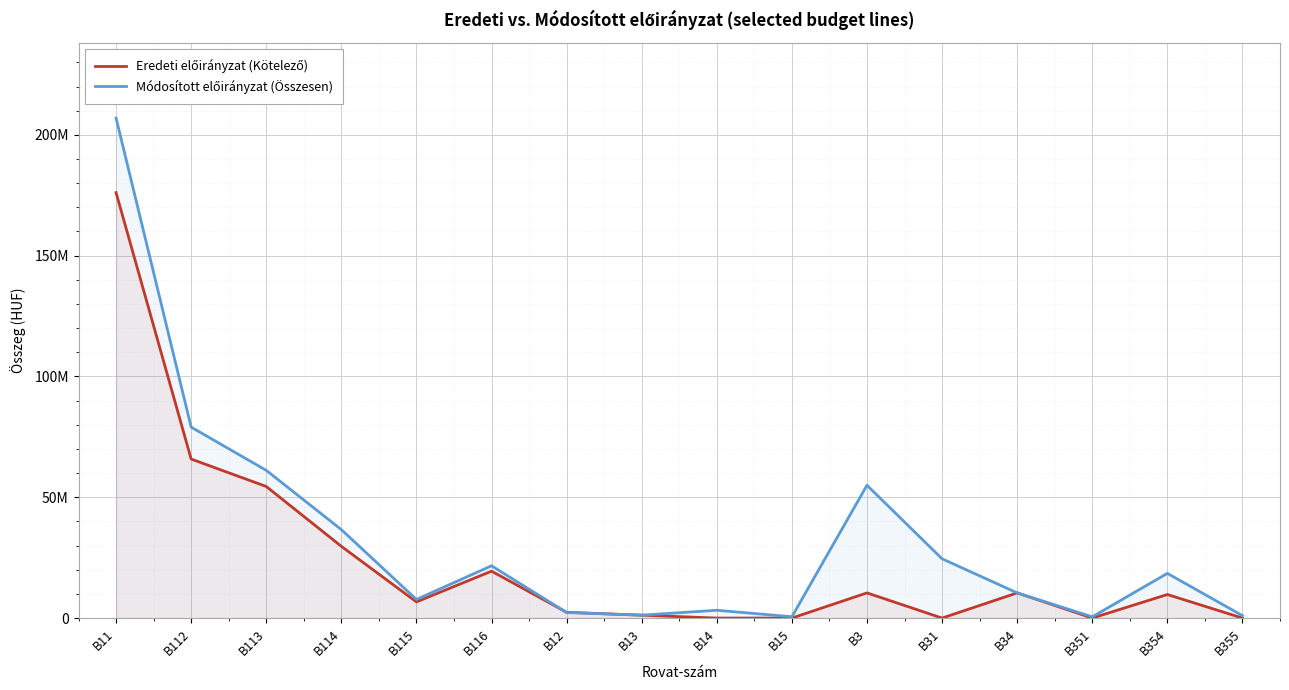

How many intersections are there between Módosított előirányzat (Összesen) and Eredeti előirányzat (Kötelező)?

1